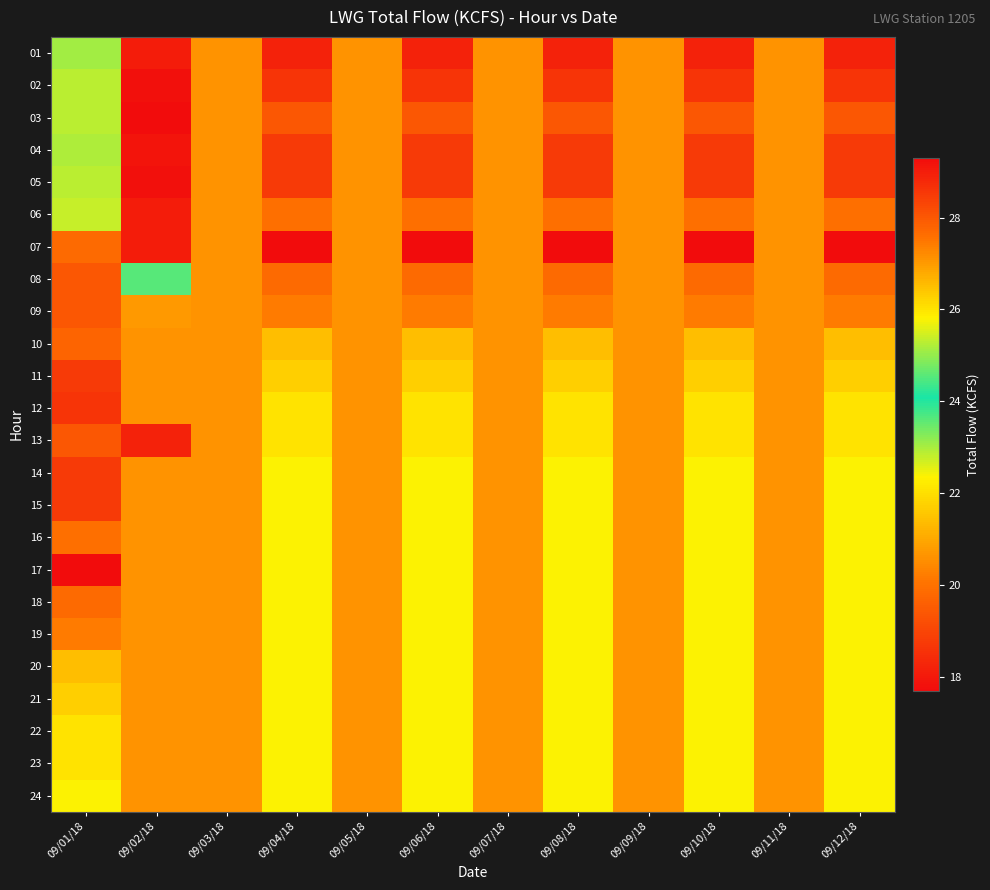

Which has a higher value, 09/06/18 or 09/04/18?

09/06/18